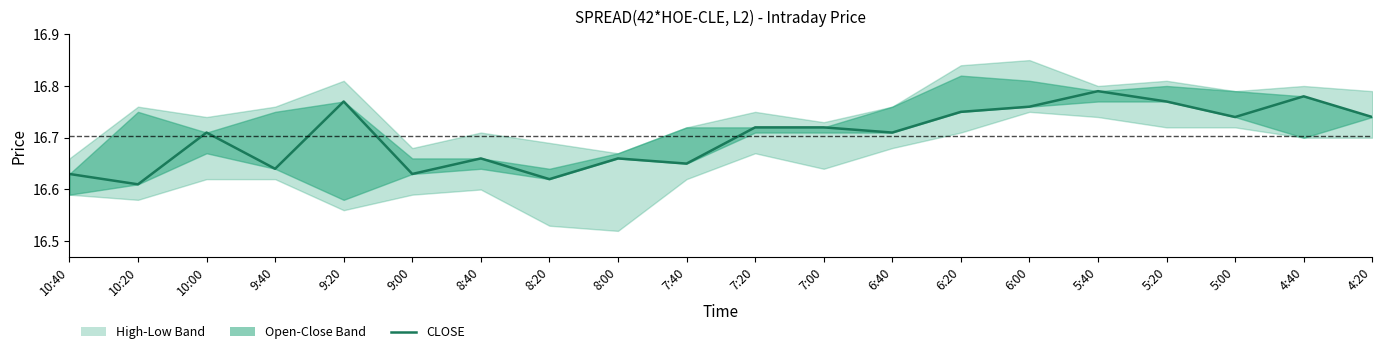

List the labels in order of value, largest first.

5:40, 4:40, 9:20, 5:20, 6:00, 6:20, 5:00, 4:20, 7:20, 7:00, 10:00, 6:40, 8:40, 8:00, 7:40, 9:40, 10:40, 9:00, 8:20, 10:20